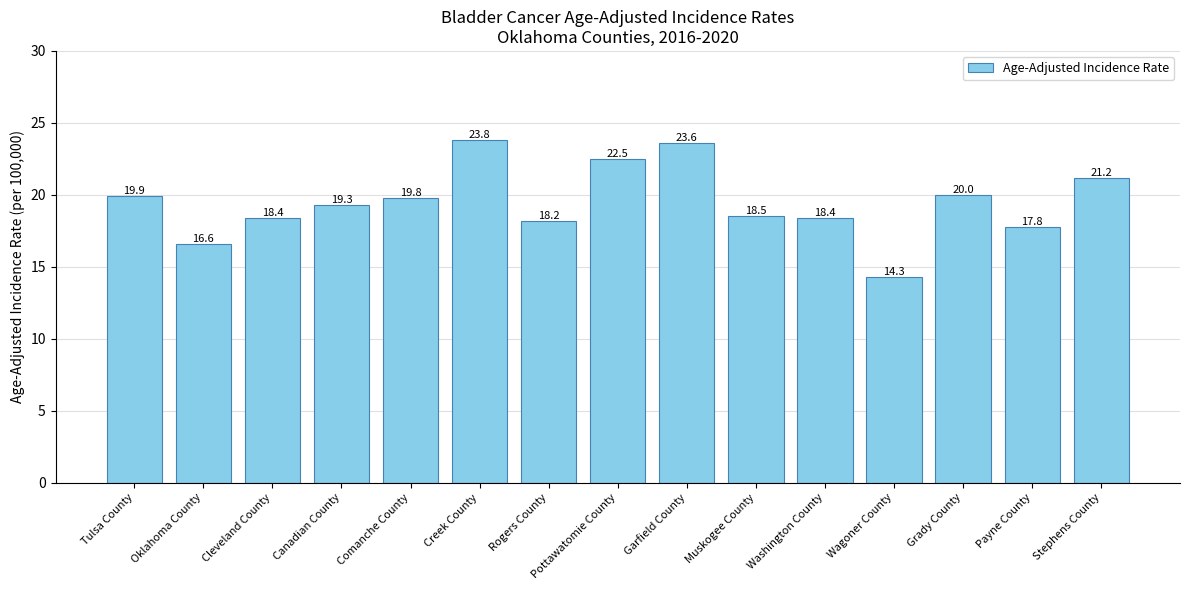

What is the value of the 10th bar from the left?

18.5